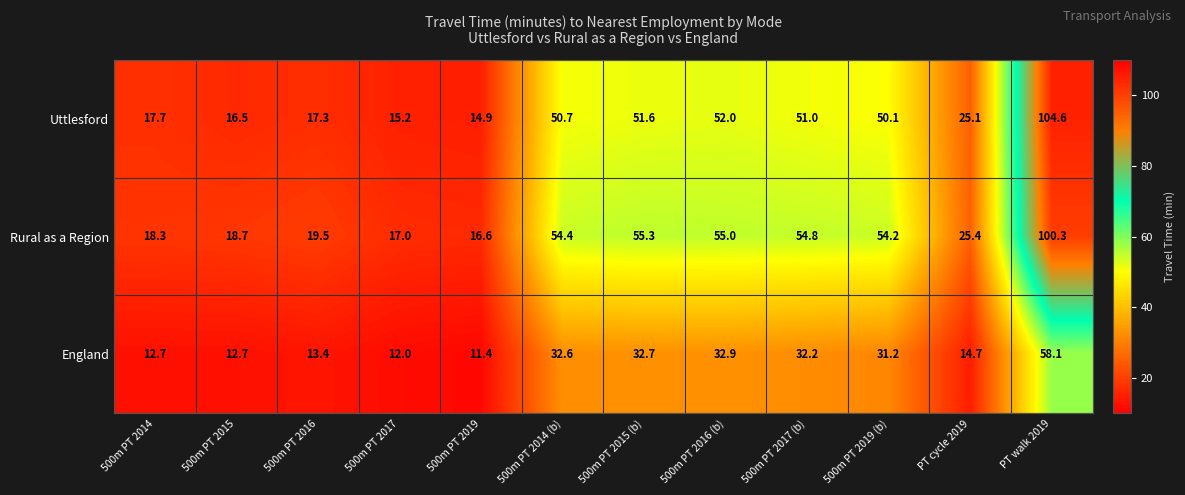

How many data points in Rural as a Region are above 54?

6